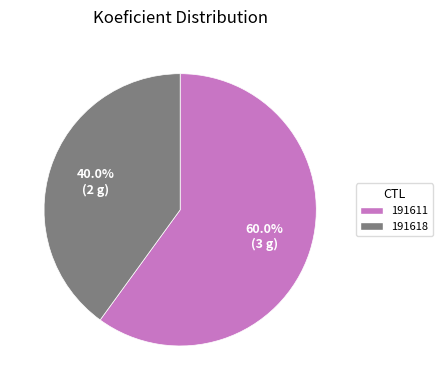

Which category has the biggest portion of the pie?

191611